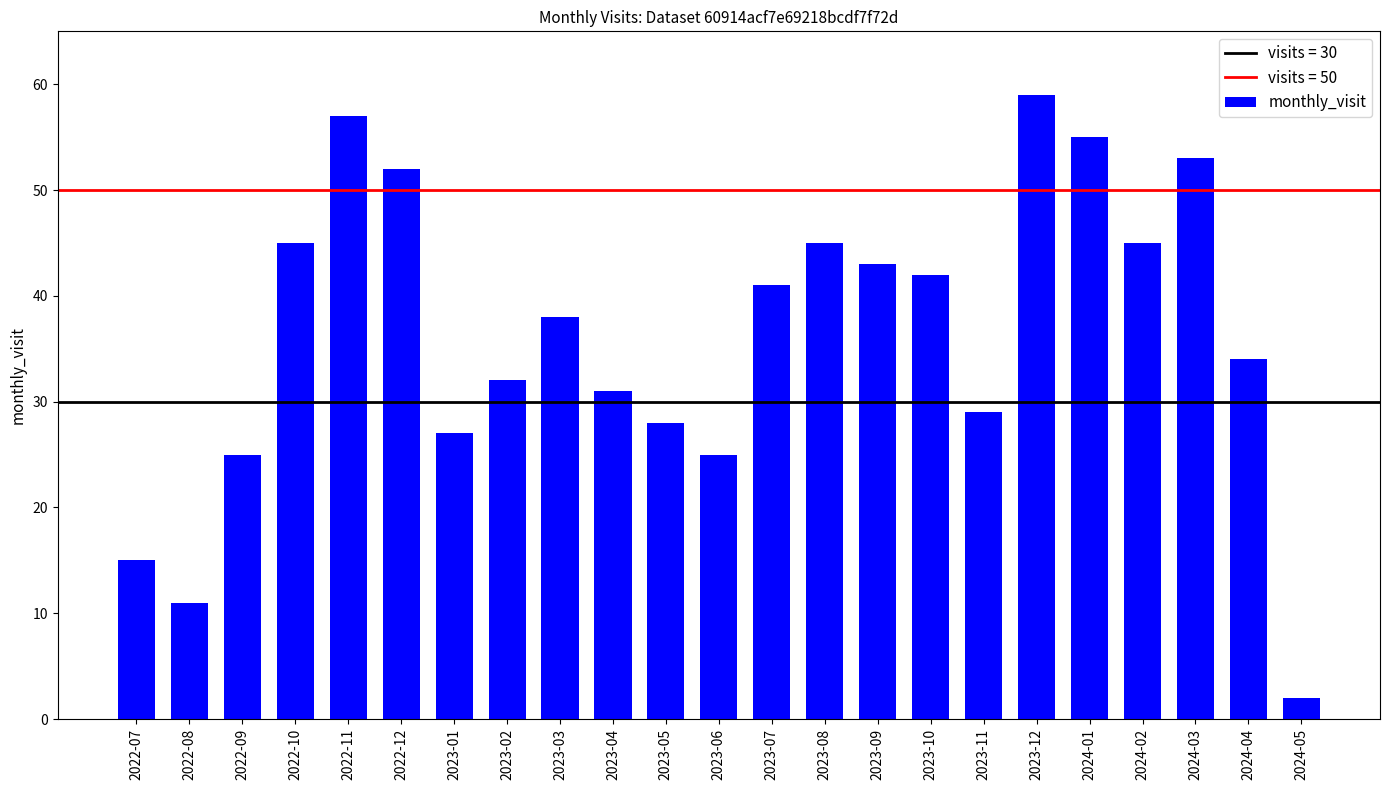

What is the greatest value displayed?

59